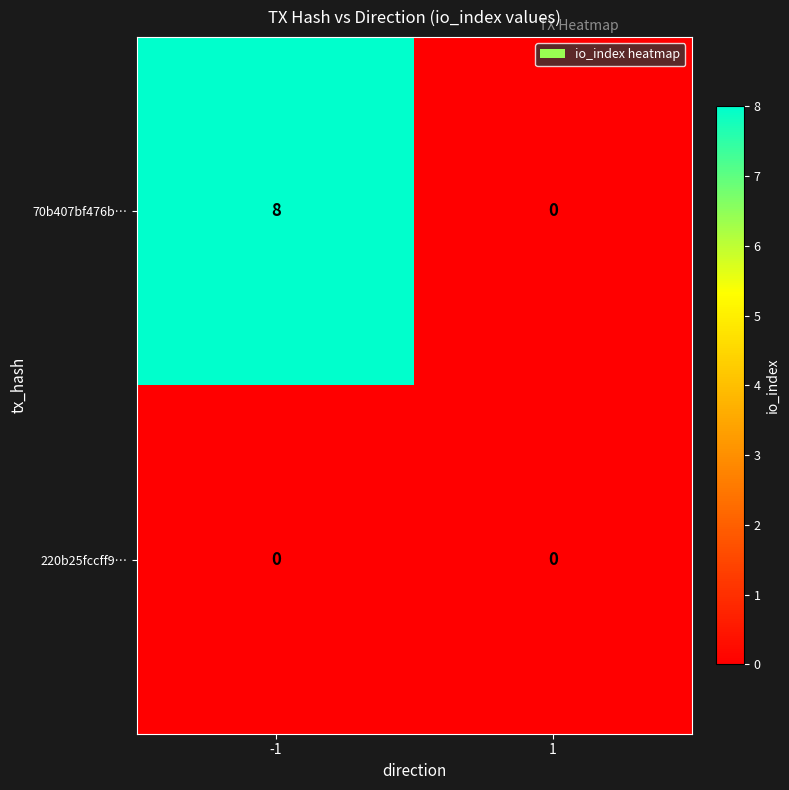

Reading left to right, what are all the values shown in this chart?

70b407bf476b…: -1=8	1=0
220b25fccff9…: -1=0	1=0